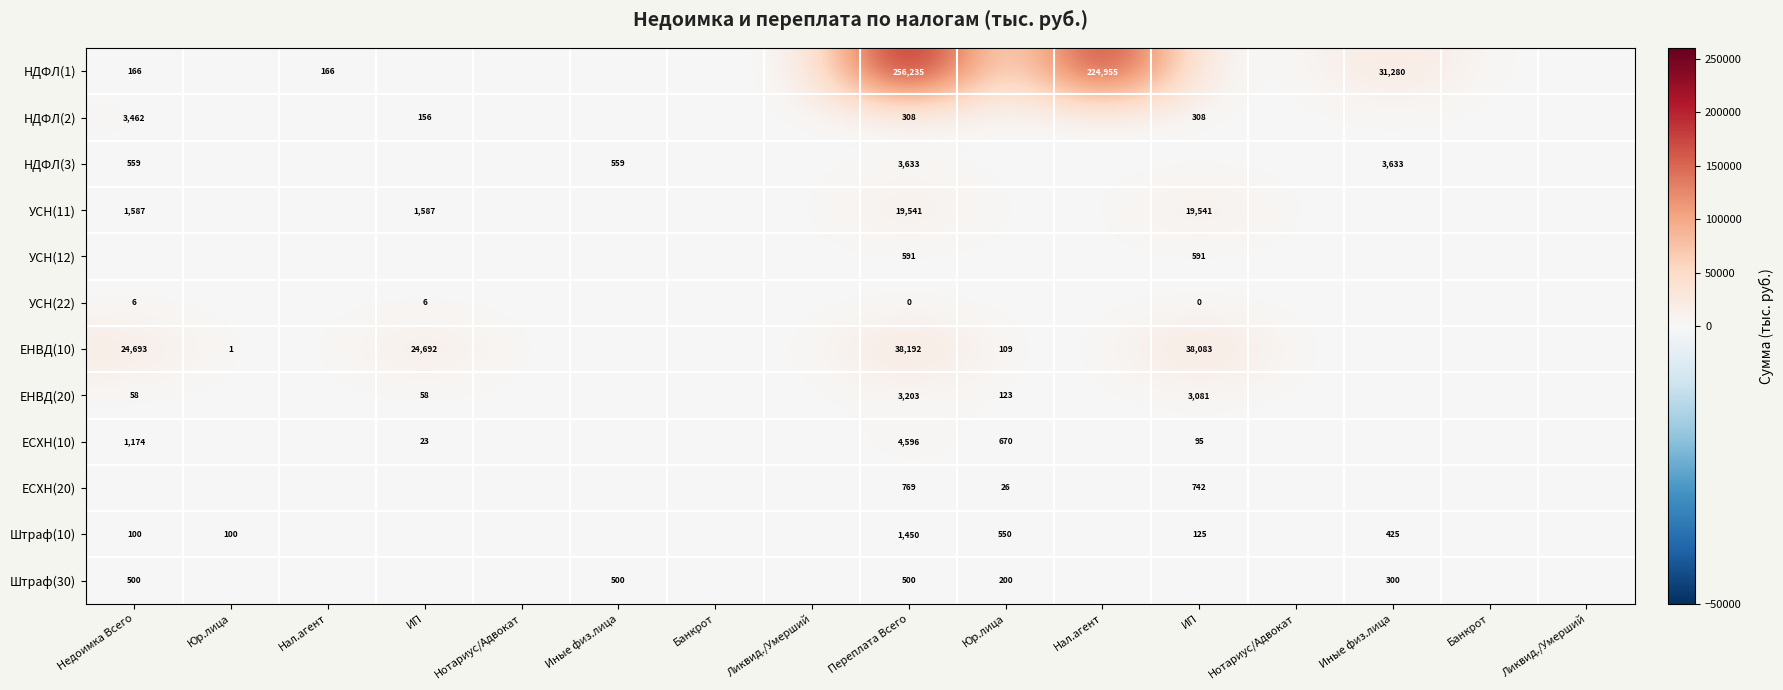

Which series has the widest spread of values?

НДФЛ(1)